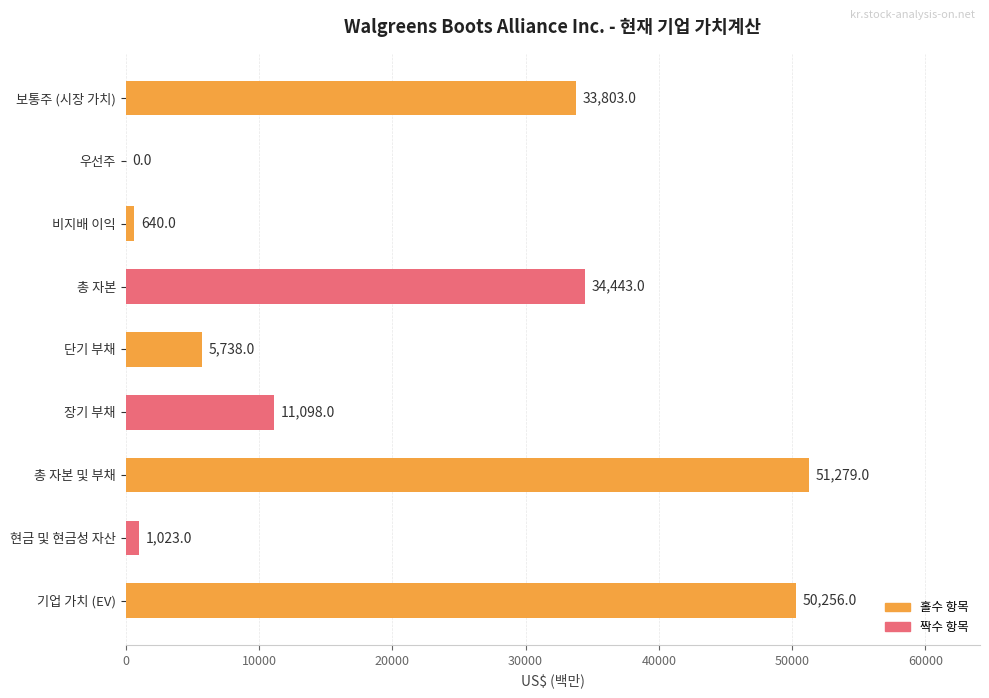

What is the maximum value shown in the chart?

51279